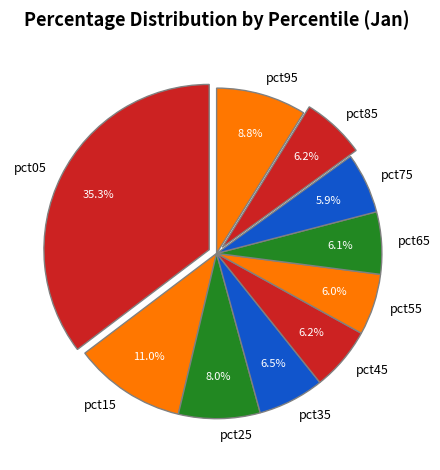

Is pct35 the majority of the pie?

No